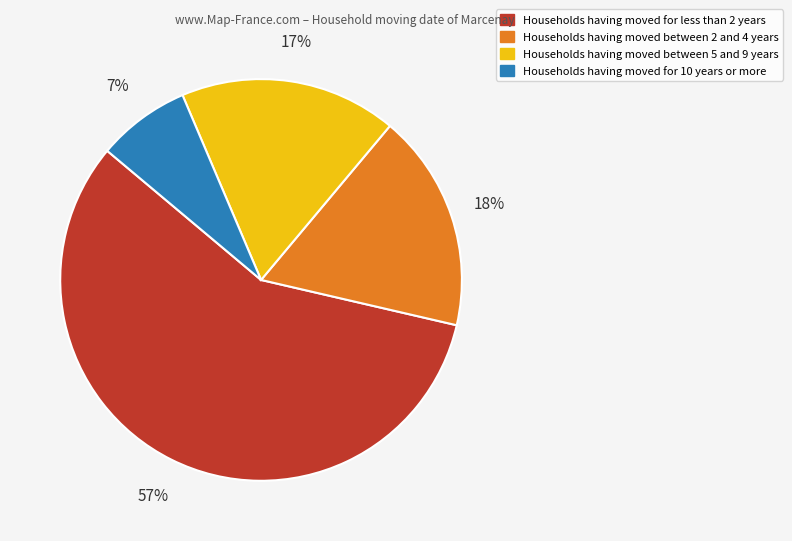

True or false: Households having moved for less than 2 years accounts for 70% of the total.

False